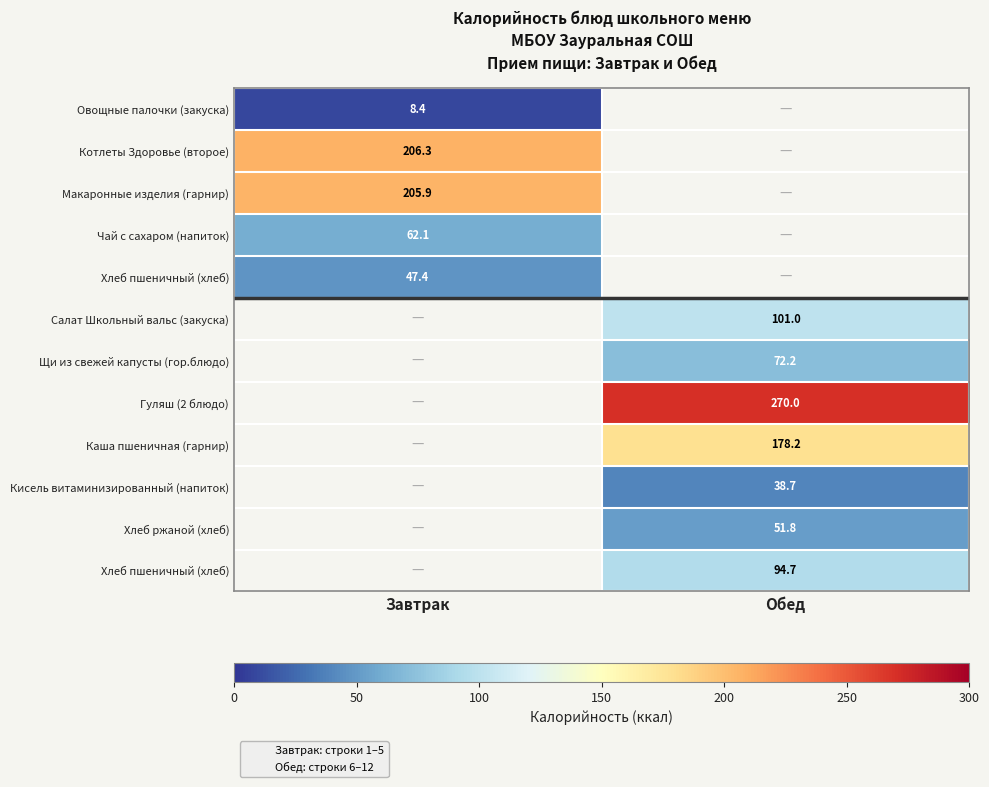

What is the minimum value shown in the chart?

8.4